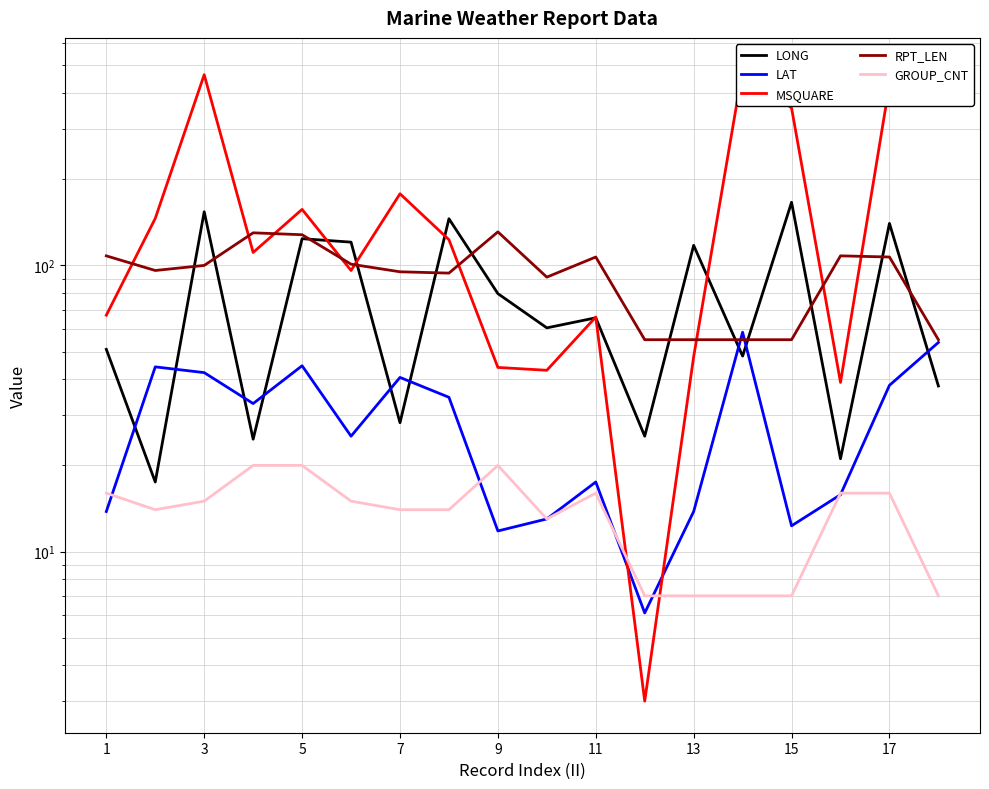

Reading left to right, list all the values displayed in this chart.

LONG: 50.9	17.5	154.0	24.7	124.0	120.6	28.2	145.6	79.7	60.5	65.6	25.3	117.5	48.2	166.2	21.1	140.2	37.9
LAT: 13.8	44.2	42.2	32.9	44.6	25.3	40.6	34.6	11.8	13.0	17.5	6.1	13.8	58.4	12.3	15.8	38.1	53.8
MSQUARE: 67.0	146.0	464.0	111.0	157.0	96.0	178.0	123.0	44.0	43.0	66.0	3.0	48.0	484.0	355.0	39.0	429.0	483.0
RPT_LEN: 108.0	96.0	100.0	130.0	128.0	101.0	95.0	94.0	131.0	91.0	107.0	55.0	55.0	55.0	55.0	108.0	107.0	55.0
GROUP_CNT: 16.0	14.0	15.0	20.0	20.0	15.0	14.0	14.0	20.0	13.0	16.0	7.0	7.0	7.0	7.0	16.0	16.0	7.0